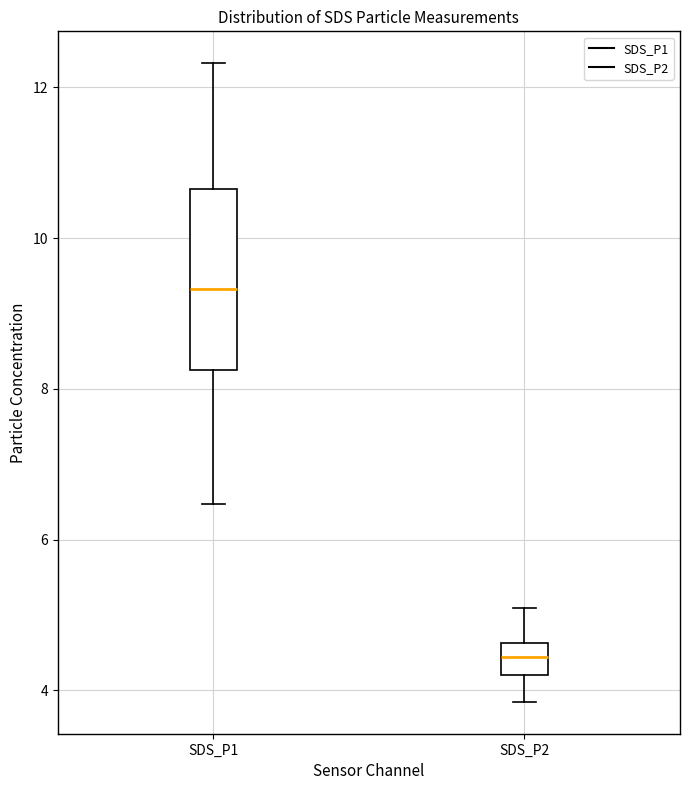

Where does the median line of the box for SDS_P2 sit on the y-axis? The values are not printed on the chart, so give them approximately, as read against the axis.

4.4